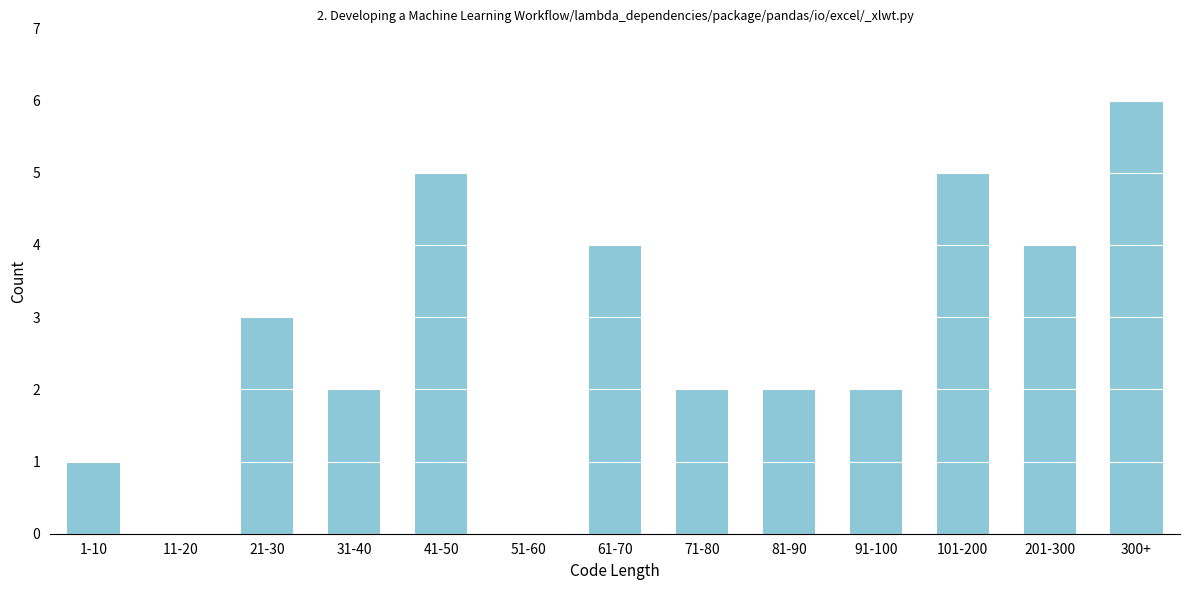

Reading left to right, extract all data points from this chart.

1-10=1	11-20=0	21-30=3	31-40=2	41-50=5	51-60=0	61-70=4	71-80=2	81-90=2	91-100=2	101-200=5	201-300=4	300+=6